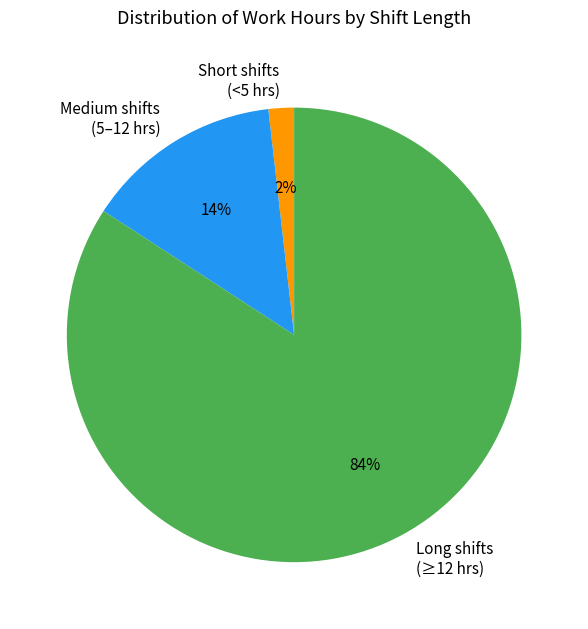

Which has a higher value, Short shifts (<5 hrs) or Medium shifts (5–12 hrs)?

Medium shifts (5–12 hrs)